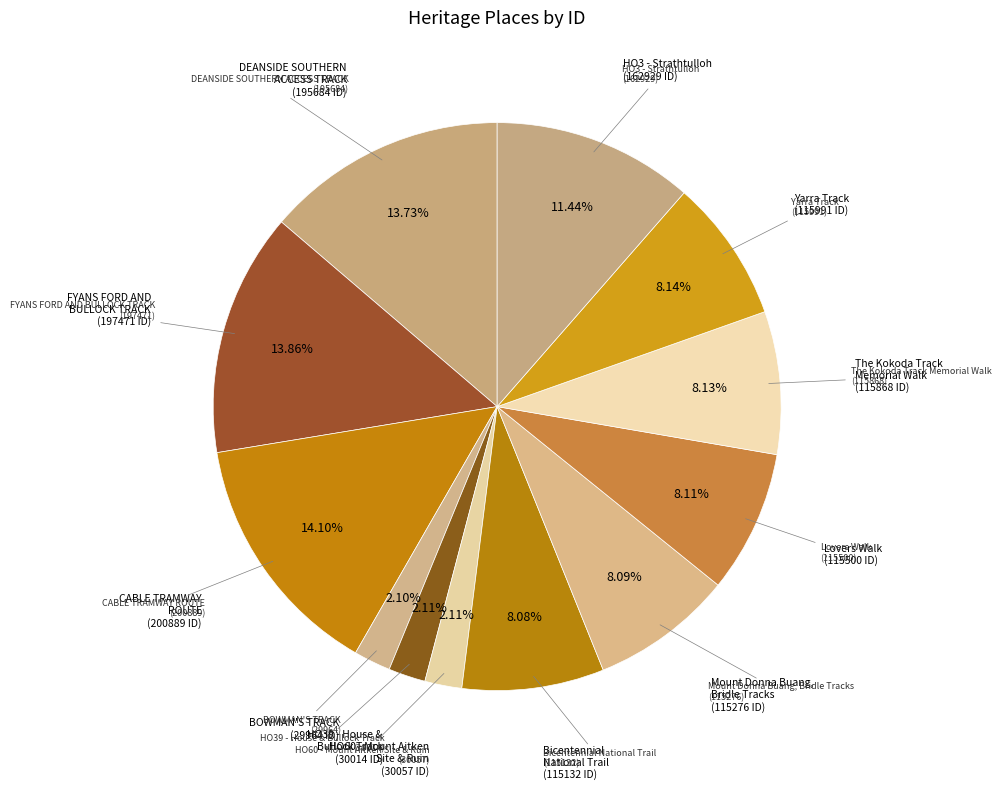

How many segments does this pie chart have?

12